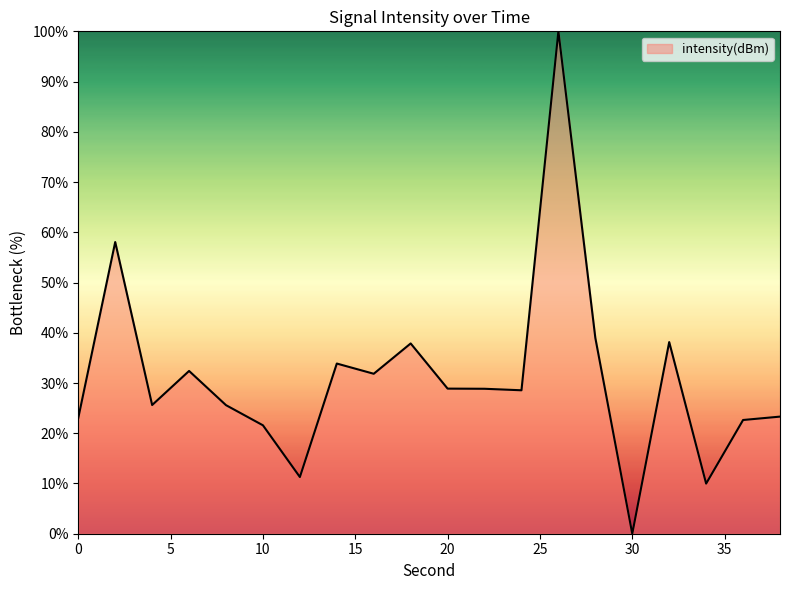

Count the number of values greater than 28.

11